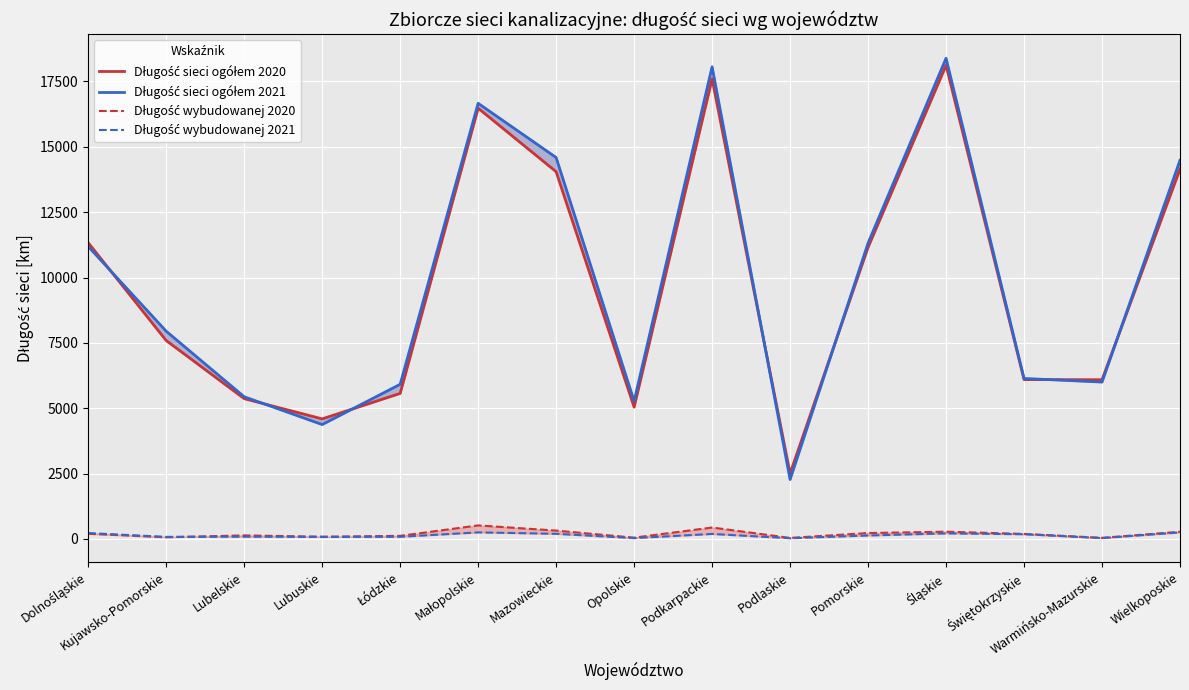

What is the sum of all Długość sieci ogółem 2020 values?

145712.3